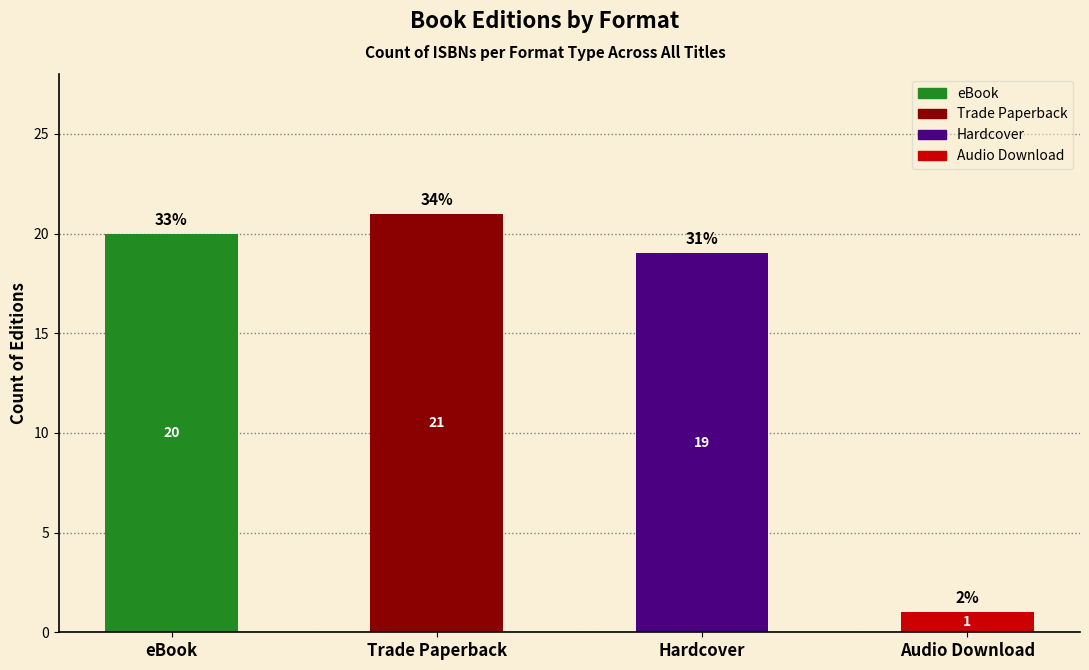

List the labels in order of value, largest first.

Trade Paperback, eBook, Hardcover, Audio Download